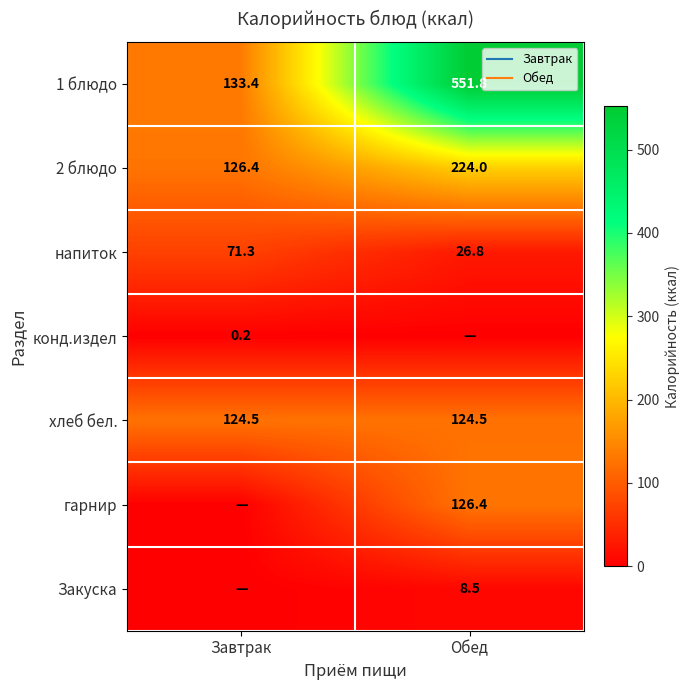

What is the sum of the конд.издел values at Обед and Завтрак?

0.2